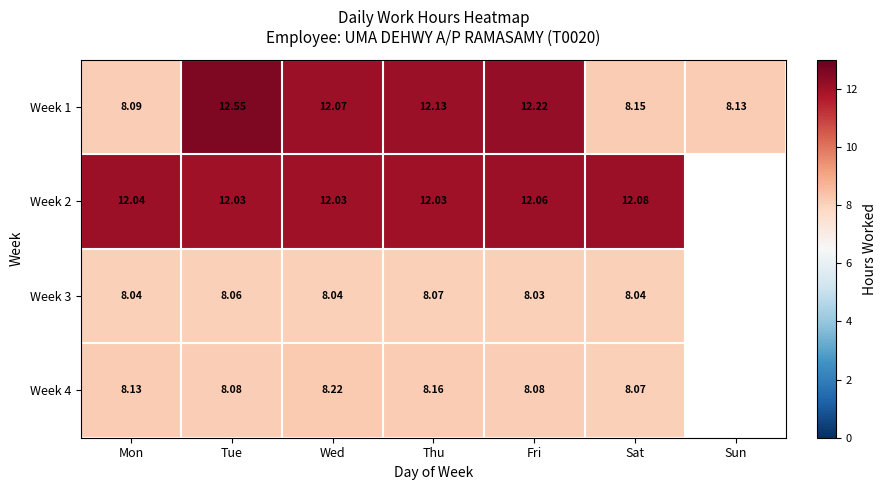

Rank the series at Sat from highest to lowest value.

Week 2, Week 1, Week 4, Week 3